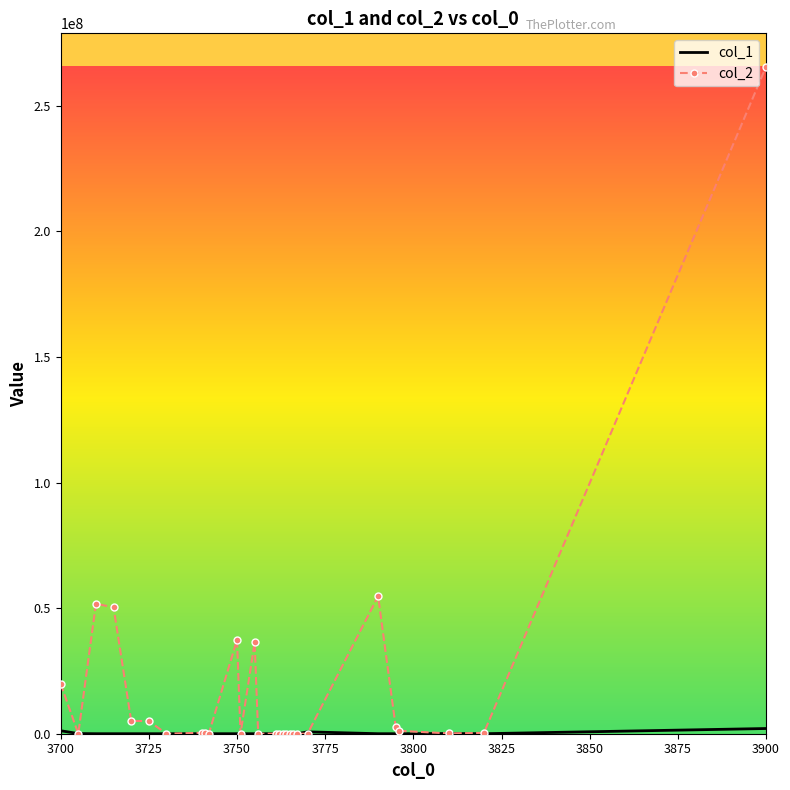

In col_2, how many points are higher than both neighbors (excluding endpoints)?

5